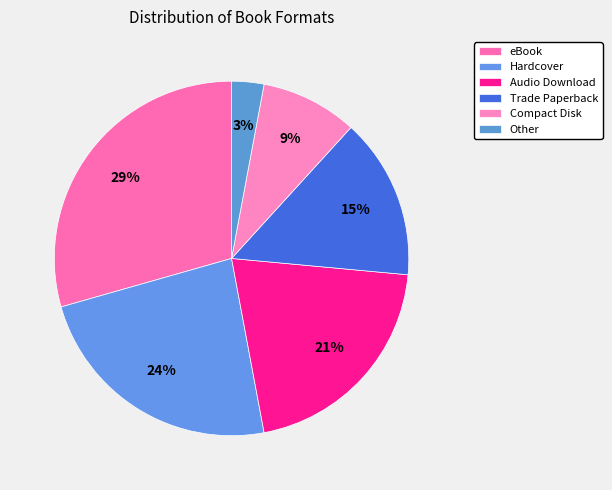

How many segments does this pie chart have?

6